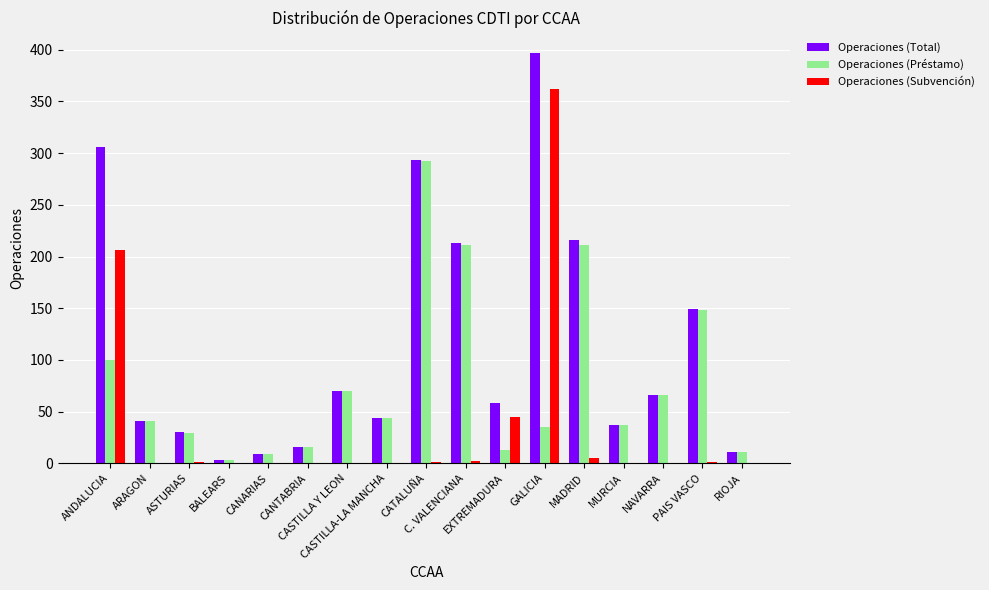

How many data points does each series have?

17